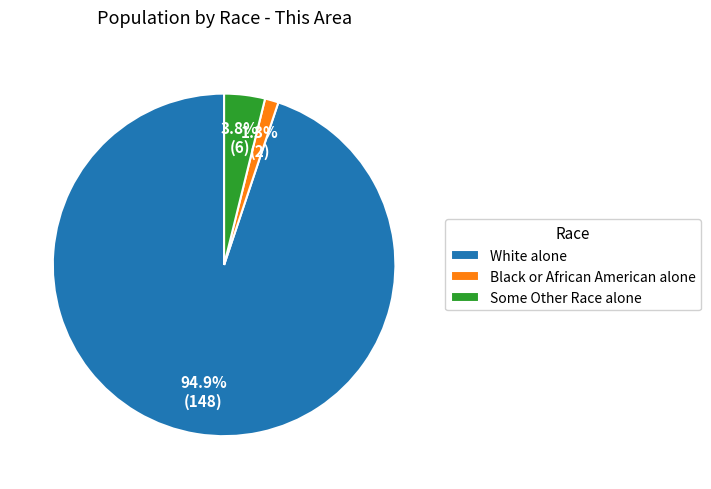

To the nearest percent, what is the combined percentage of White alone and Some Other Race alone?

99%